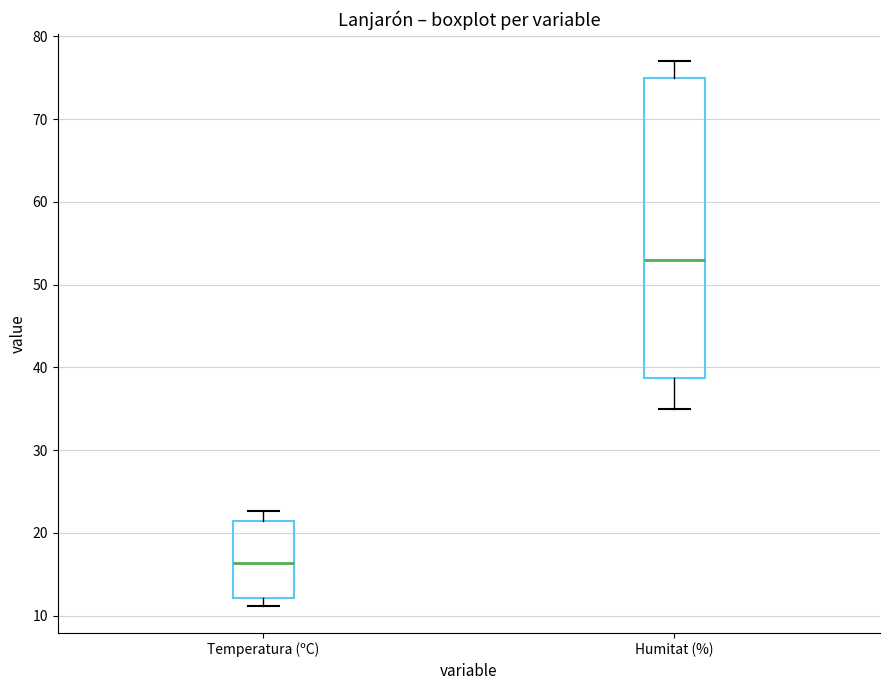

Which box is the tallest, from its lower edge to its upper edge?

Humitat (%)